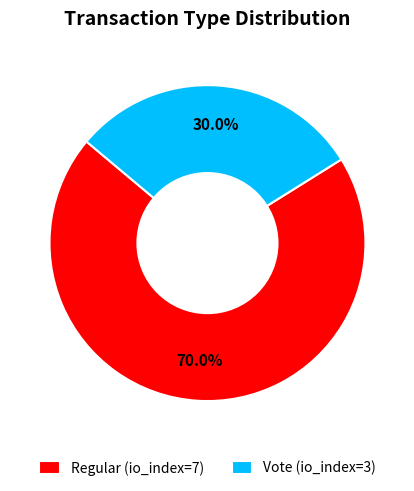

Which category has the smallest portion of the pie?

Vote